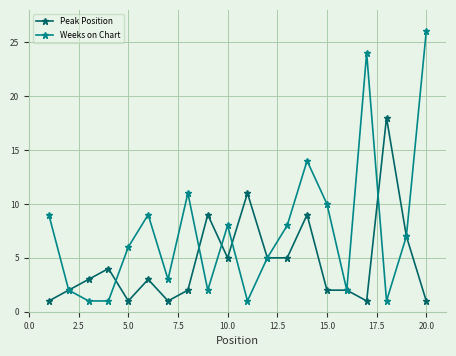

Does the chart have visible grid lines?

Yes